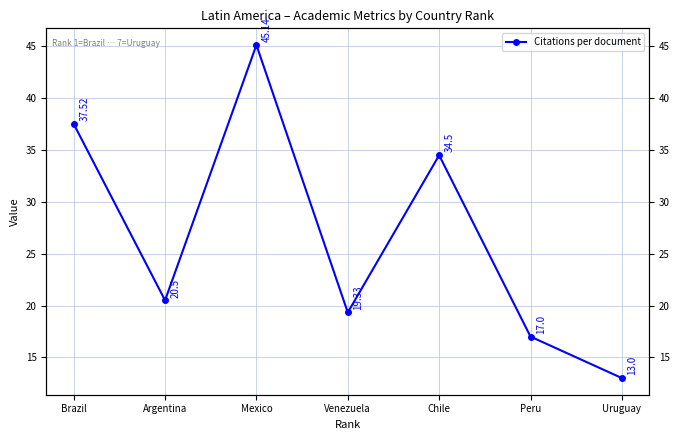

Approximately how many times larger is the value at Uruguay compared to Venezuela?

0.7